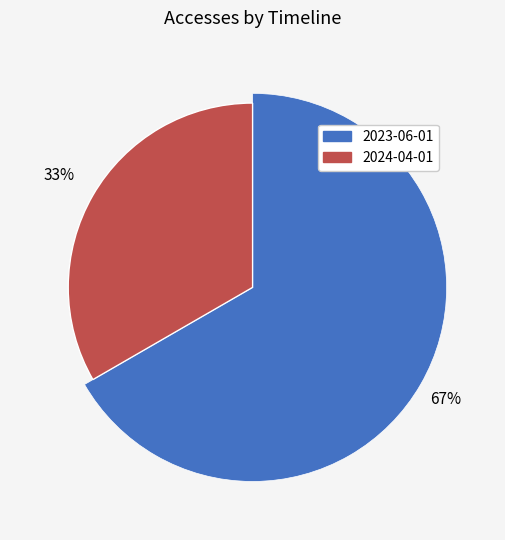

How many segments does this pie chart have?

2